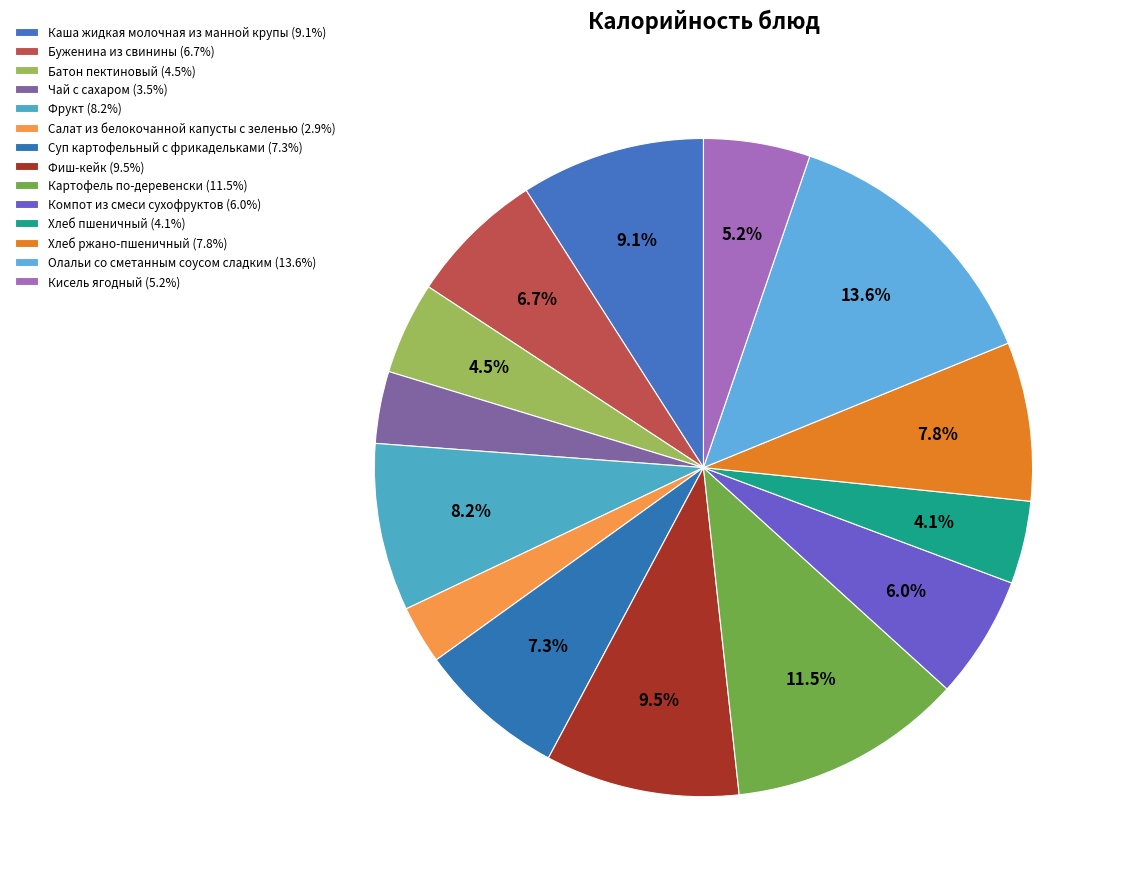

Count the number of slices in the pie.

14